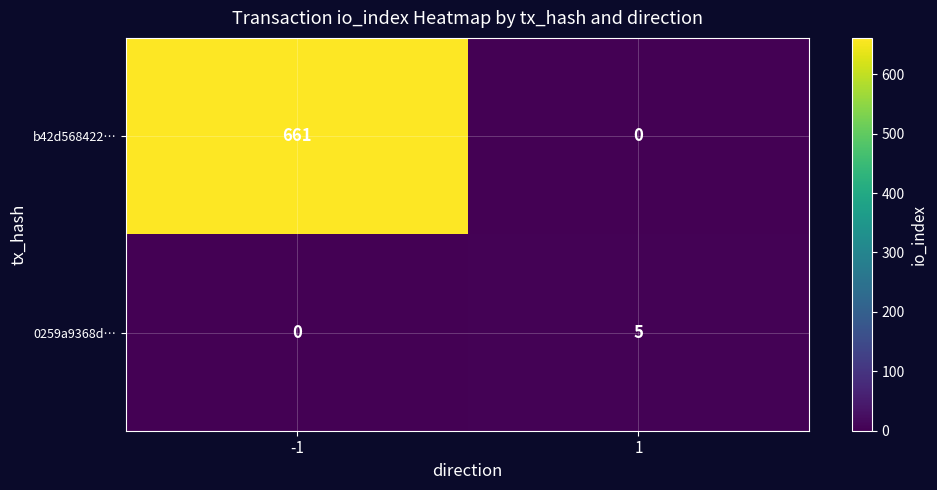

What is the highest value of the 0259a9368d… series?

5